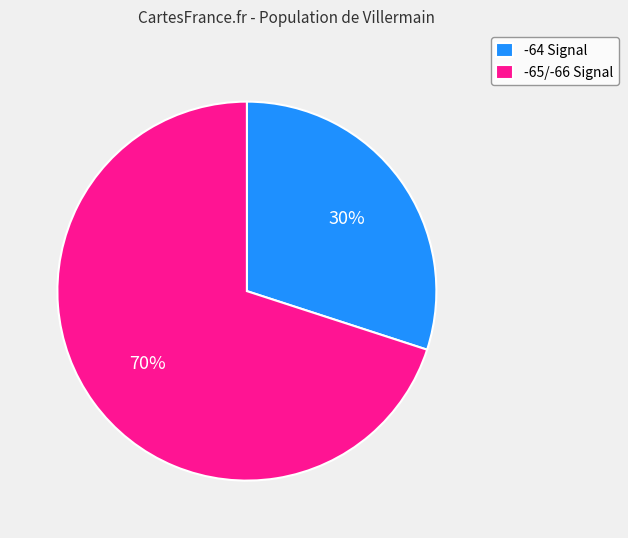

Do -65/-66 Signal and -64 Signal together represent more than half of the pie?

Yes